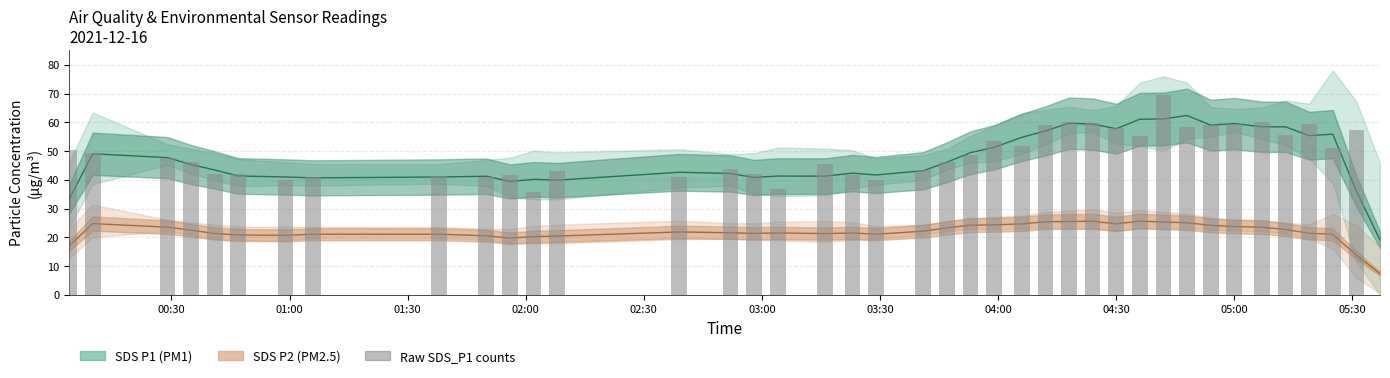

How many data points in SDS_P2 are above 22?

22